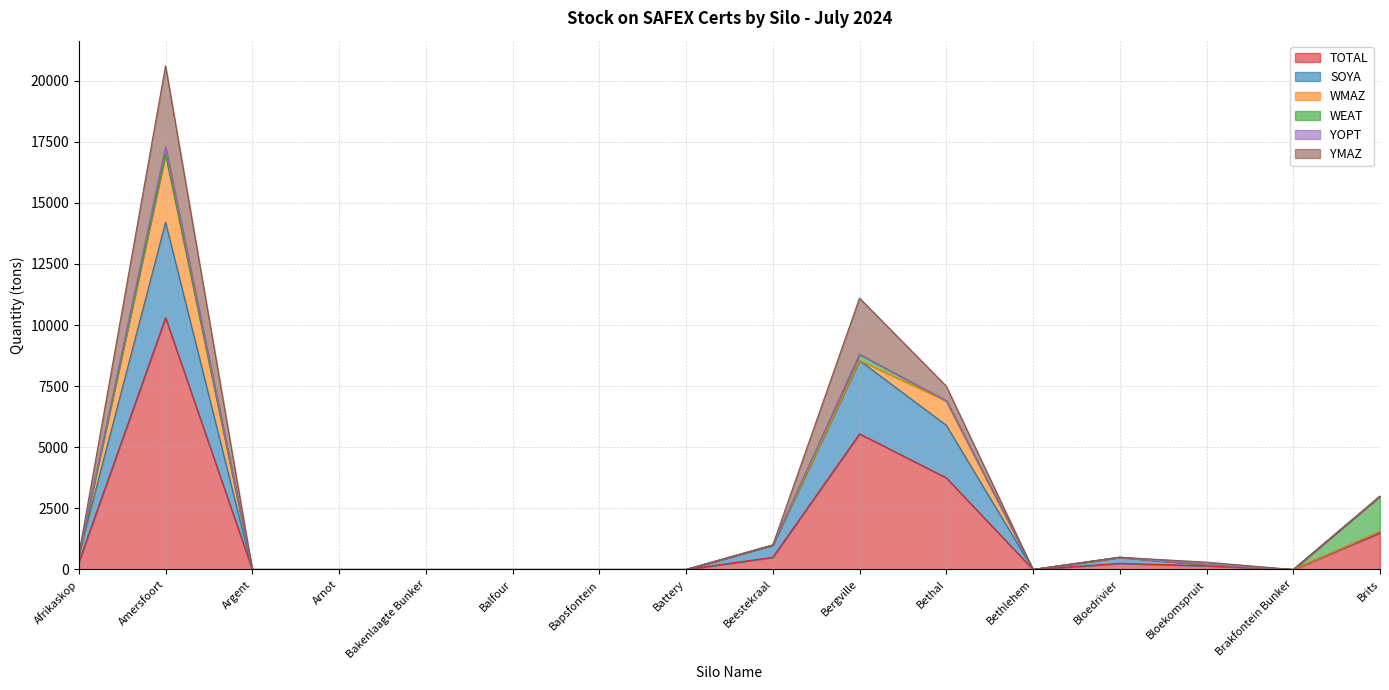

True or false: WMAZ and TOTAL cross at least once.

False